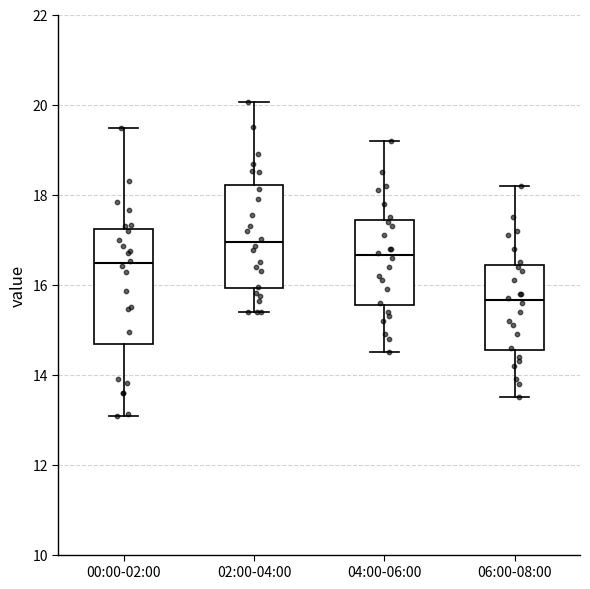

Reading left to right, read every box against the y-axis: the position of its median line, the range the box covers, and the ends of its whiskers. The values are not printed on the chart, so give them approximately, as read against the axis.

00:00-02:00: median 16.4, box 14.6 to 17.2, whiskers 13.0 to 19.4
02:00-04:00: median 17.0, box 16.0 to 18.2, whiskers 15.4 to 20.0
04:00-06:00: median 16.6, box 15.6 to 17.4, whiskers 14.6 to 19.2
06:00-08:00: median 15.6, box 14.6 to 16.4, whiskers 13.6 to 18.2